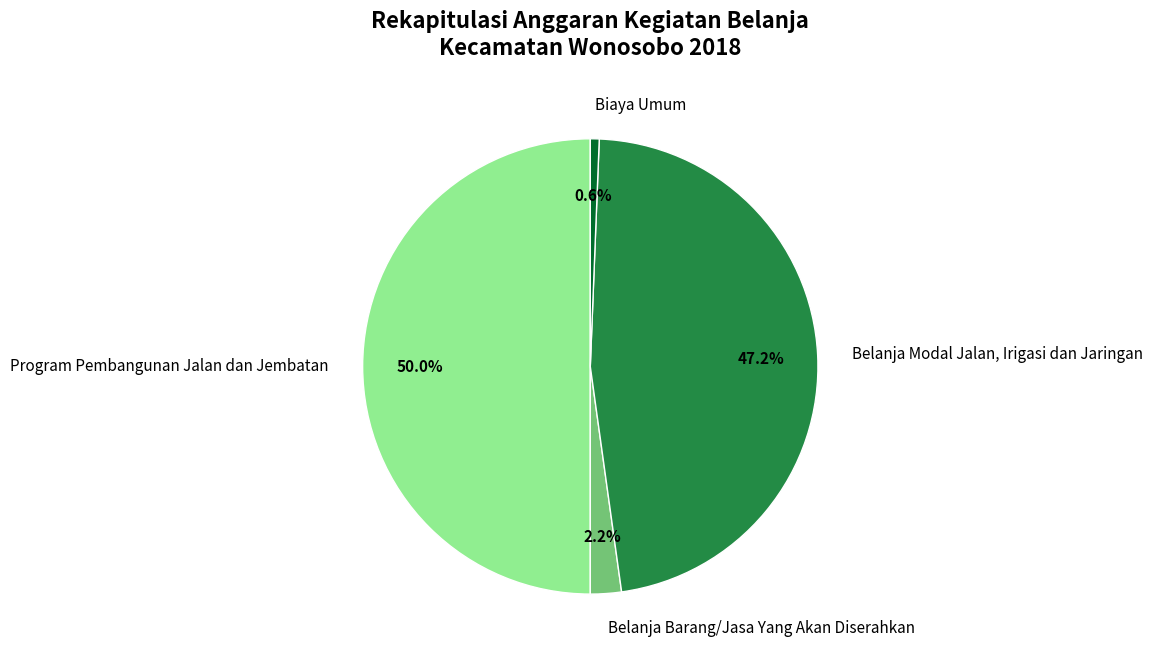

Which slice is the smallest?

Biaya Umum